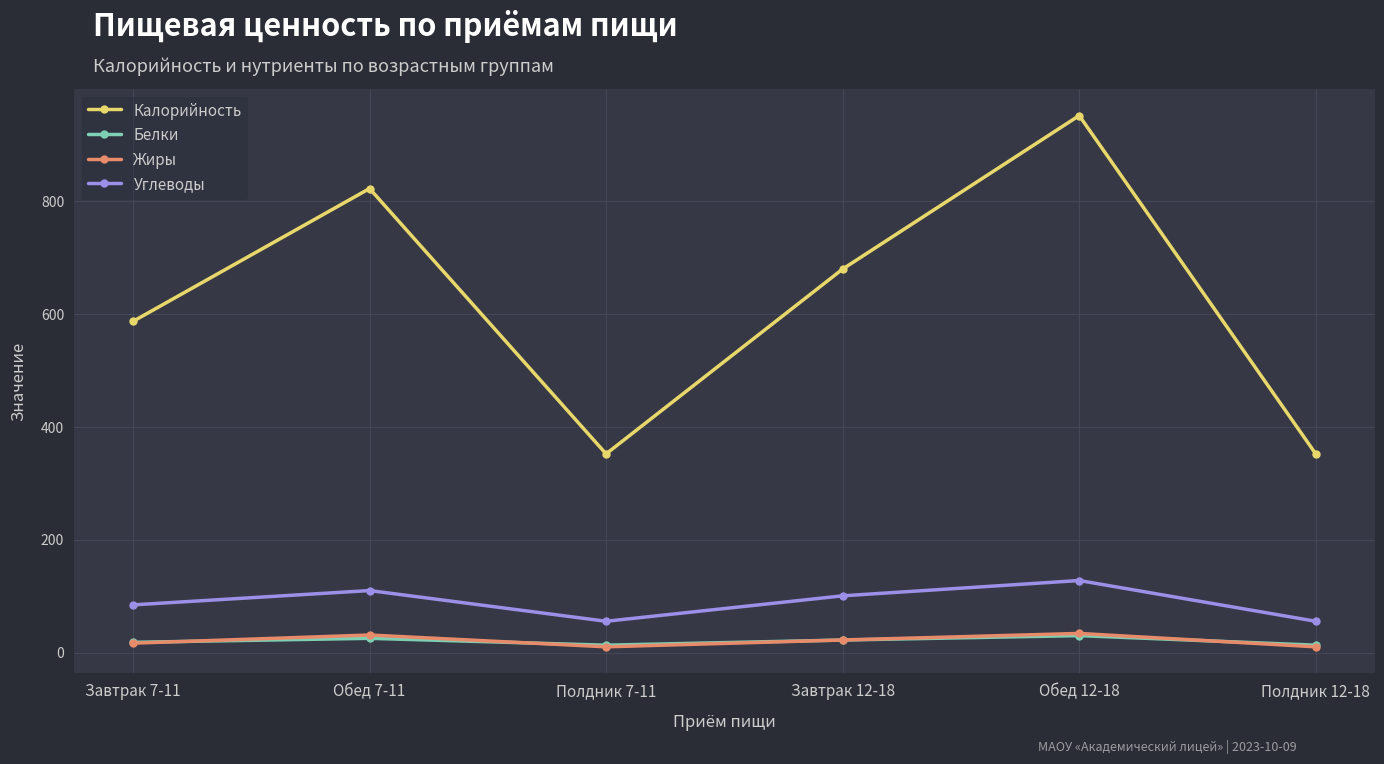

True or false: Углеводы has more than 1 points higher than both neighbors.

True